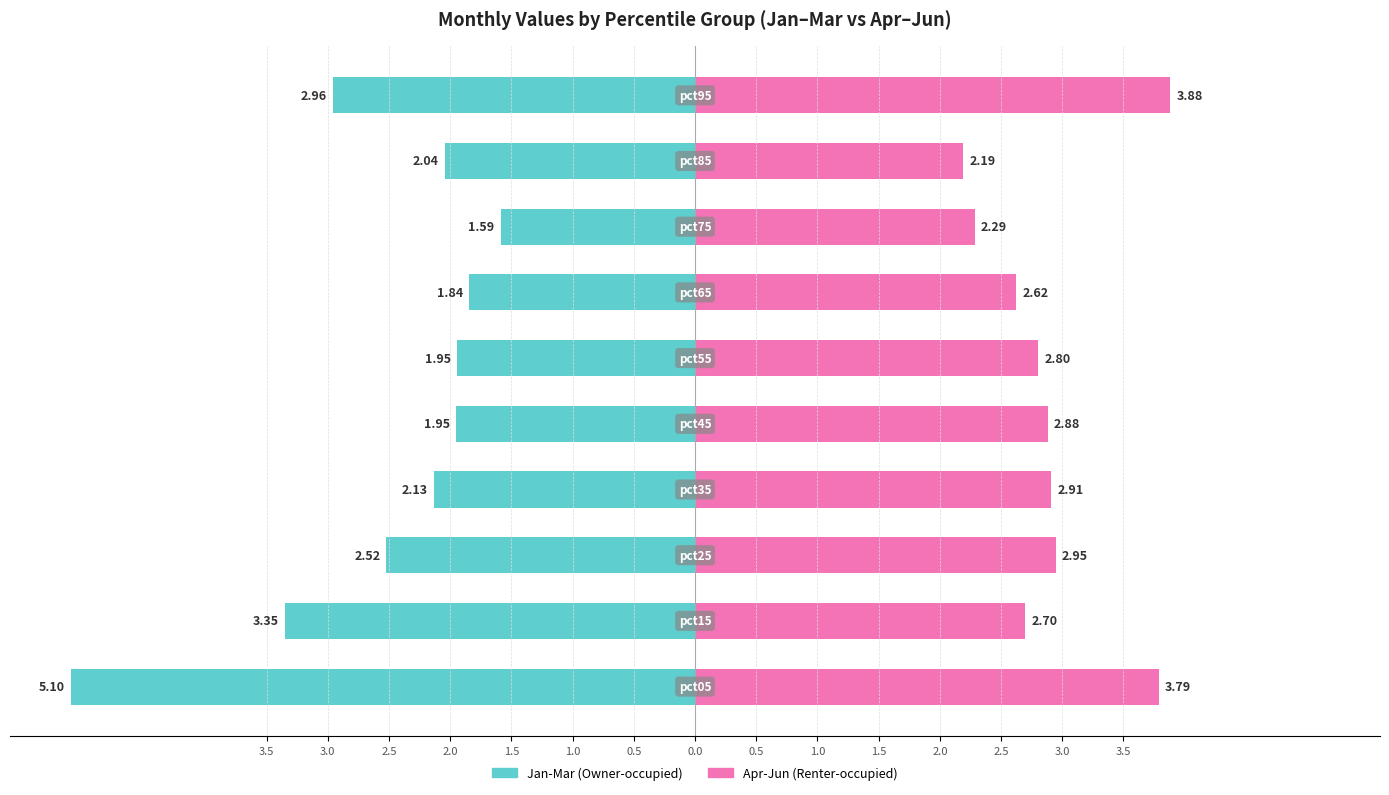

Between 0.5 and 3.5, which is larger?

0.5